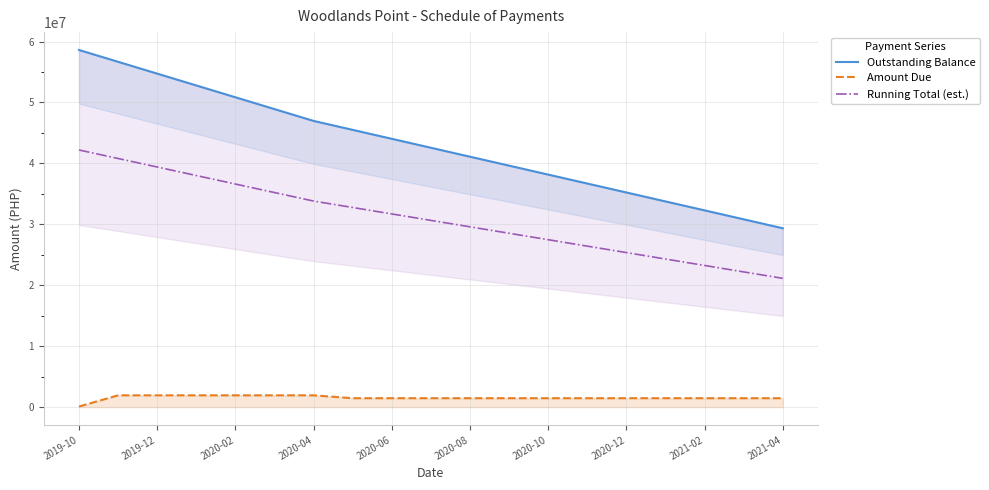

What is the spread (max minus min) of values at 13?

35232000.0